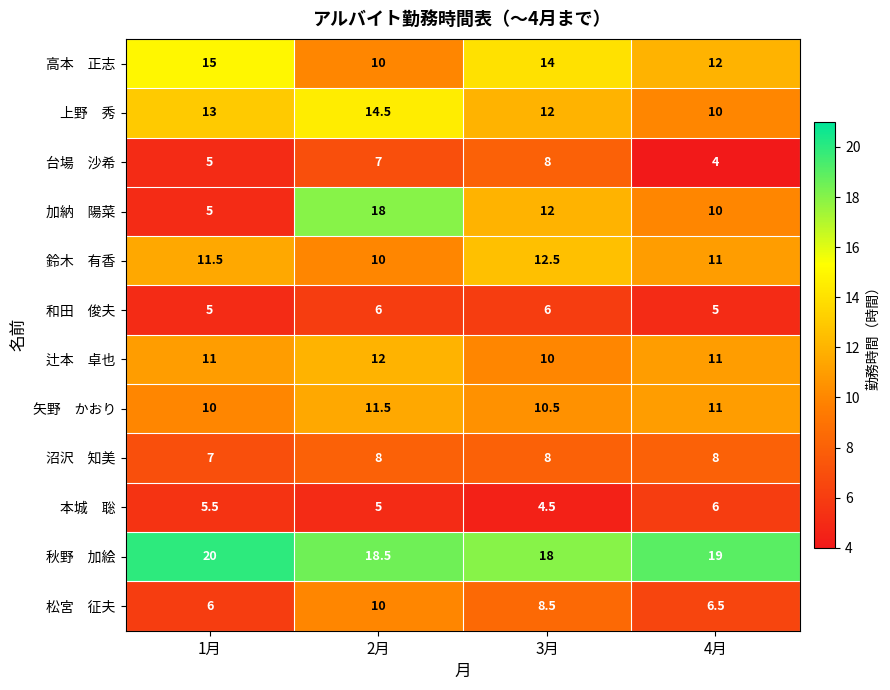

What is the minimum value shown in the chart?

4.0